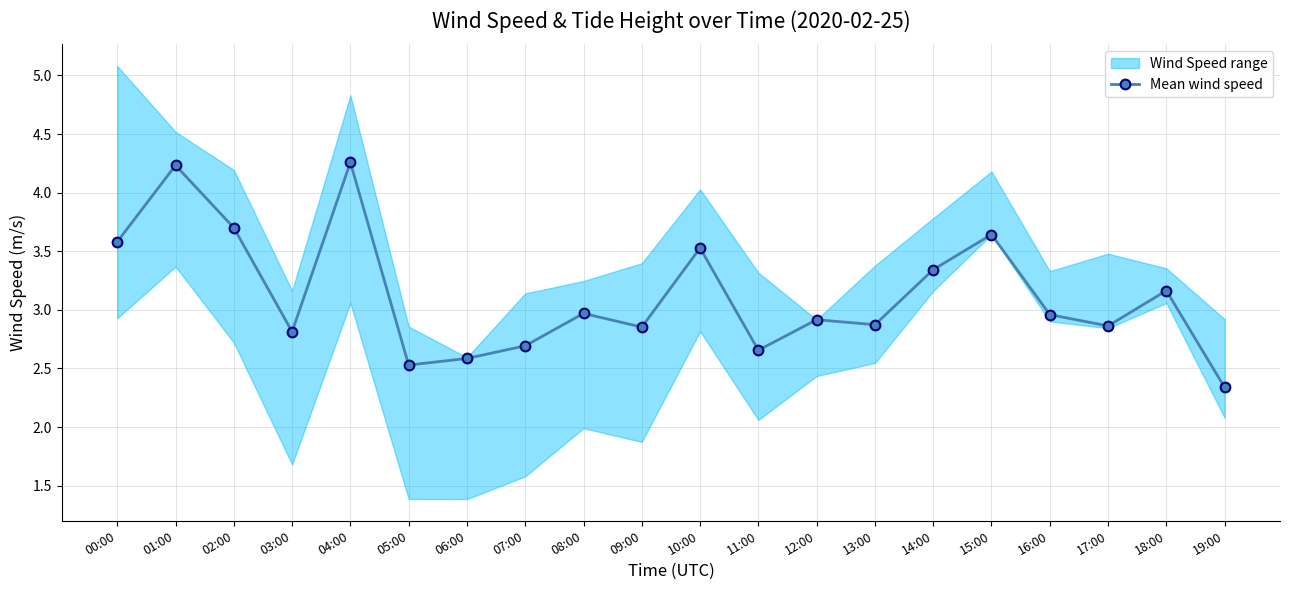

What is the average value?

3.1